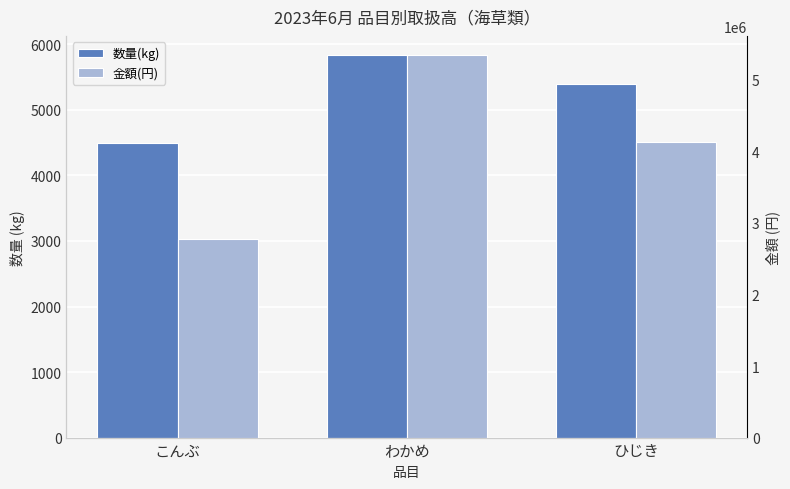

How many bars are there in each group?

2